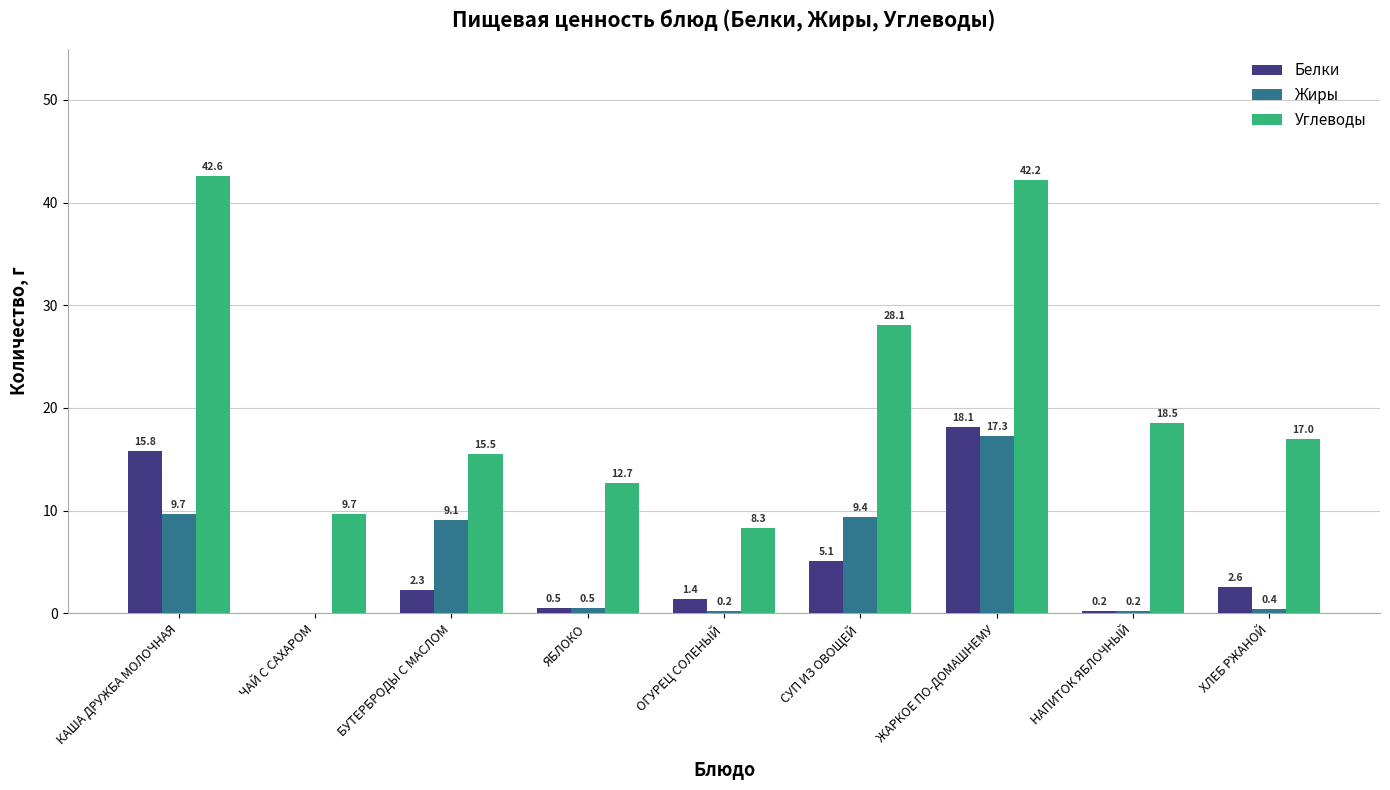

Reading right to left, extract all data points from this chart.

Белки: 2.6	0.2	18.1	5.1	1.4	0.5	2.3	0.0	15.8
Жиры: 0.4	0.2	17.3	9.4	0.2	0.5	9.1	0.0	9.7
Углеводы: 17.0	18.5	42.2	28.1	8.3	12.7	15.5	9.7	42.6